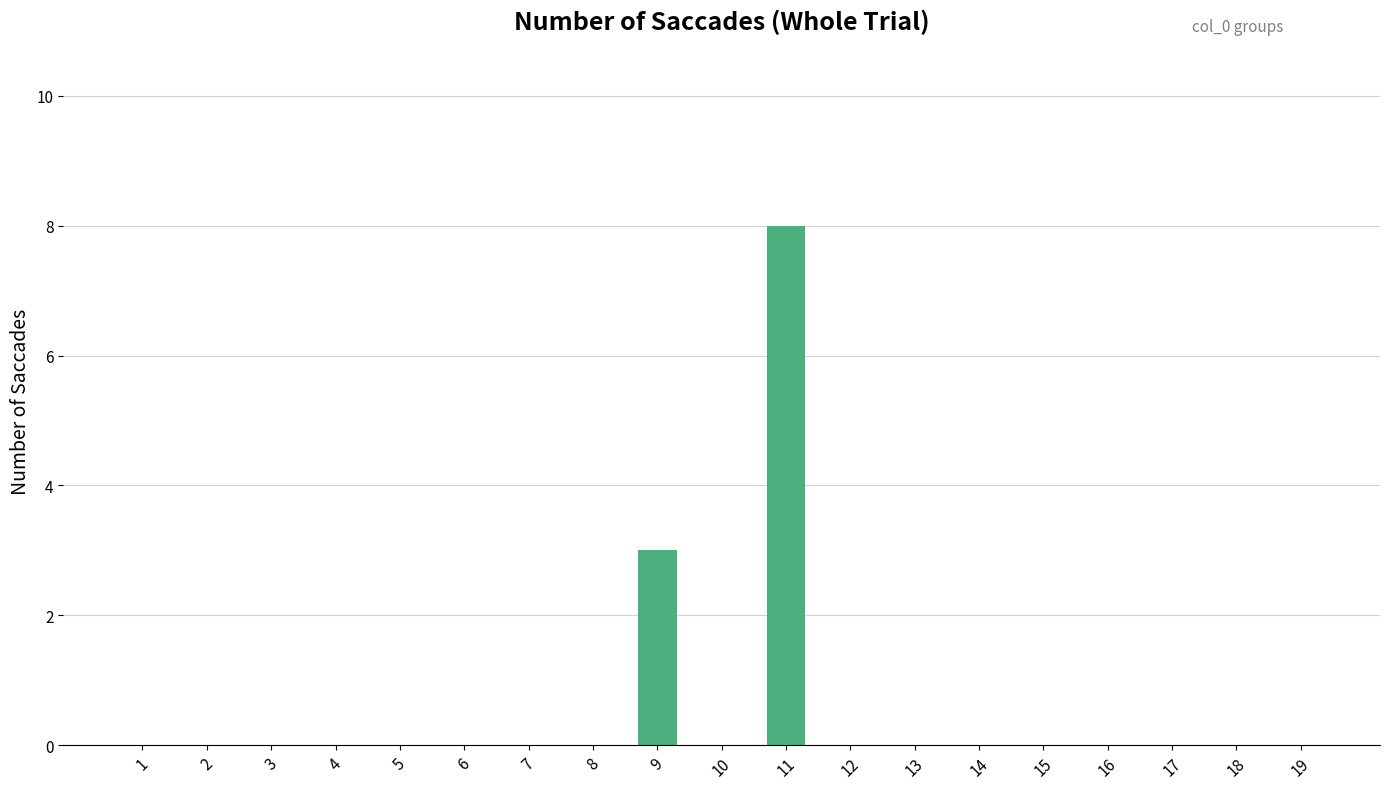

What is the change in value from 9 to 18?

-3